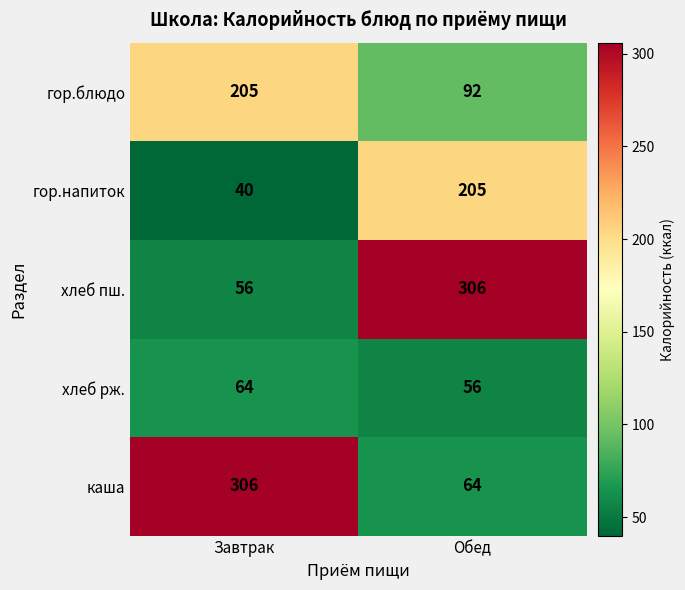

Is it true that каша equals 64 at Обед?

True